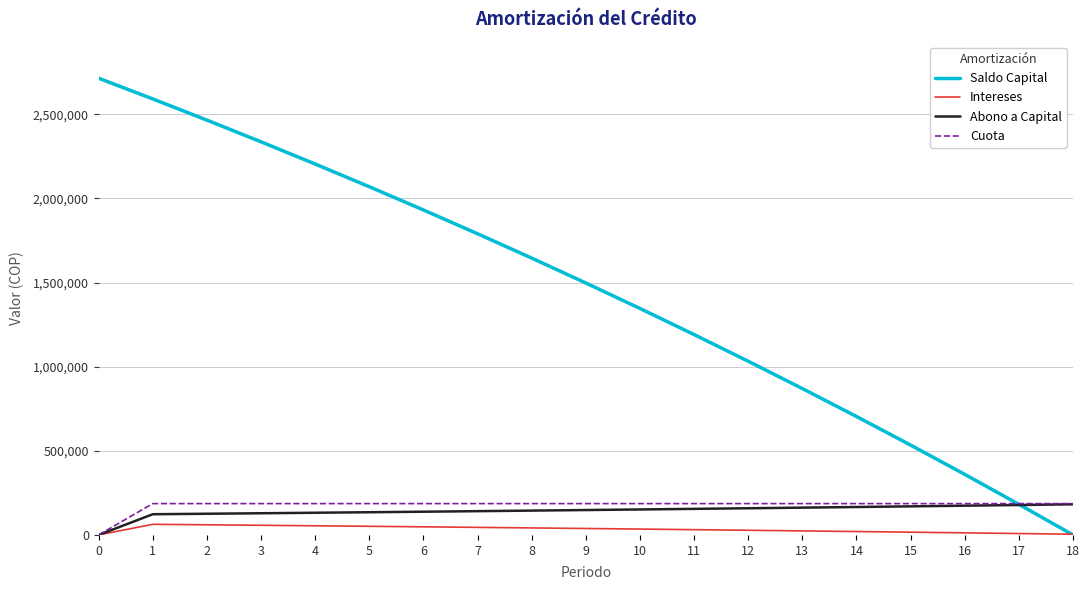

The value of Cuota at 9 is 312298.7. True or false?

False